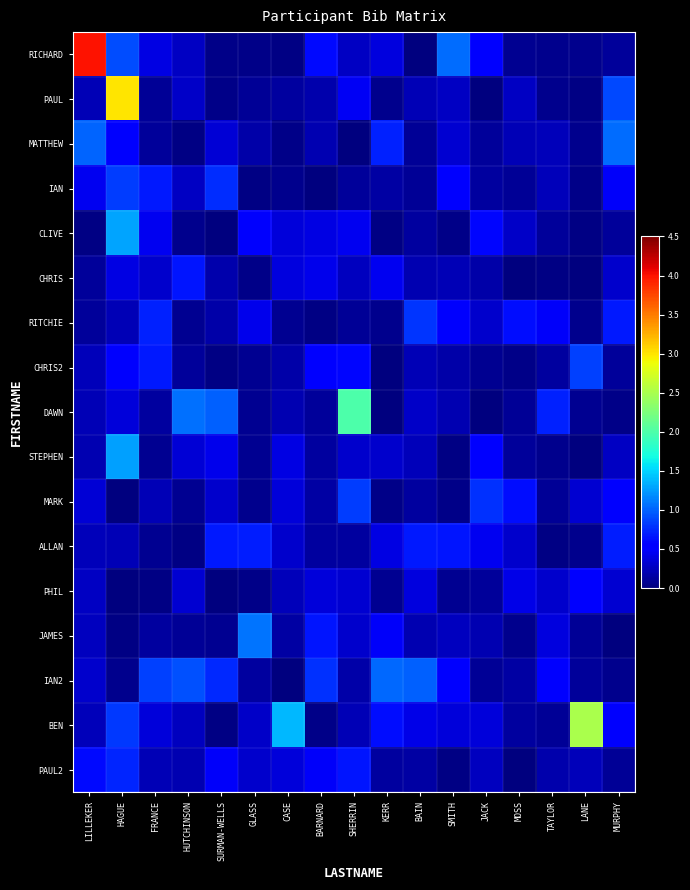

Count the number of data series in this chart.

17